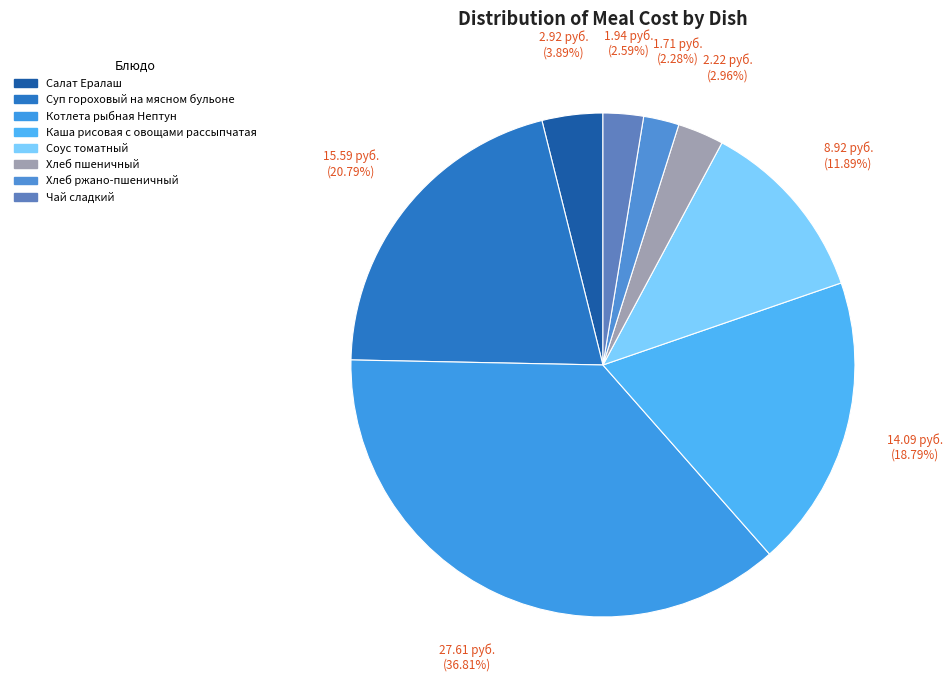

True or false: Соус томатный accounts for 12% of the total.

True